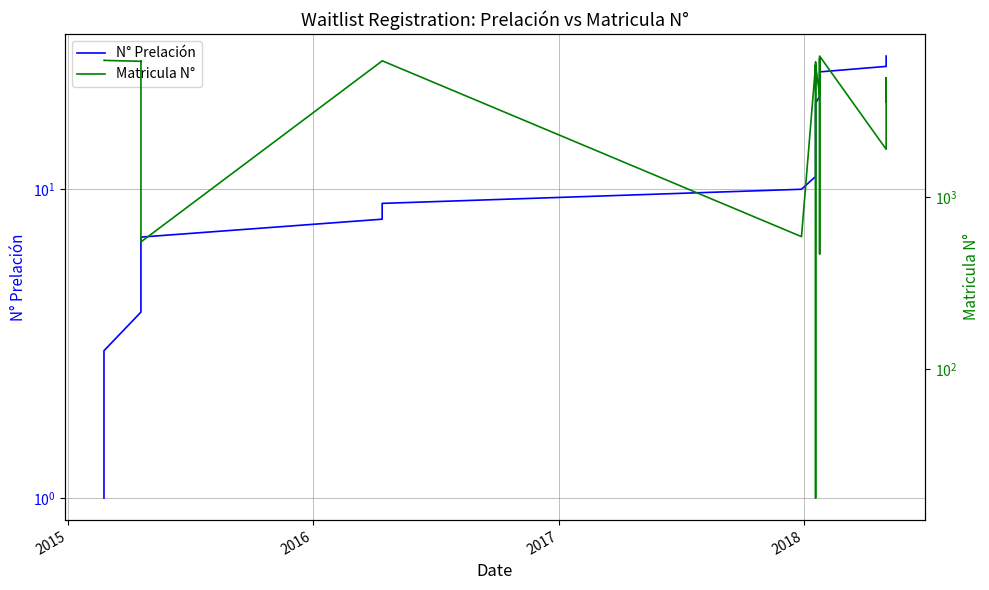

How many data points in N° Prelación are above 14?

13